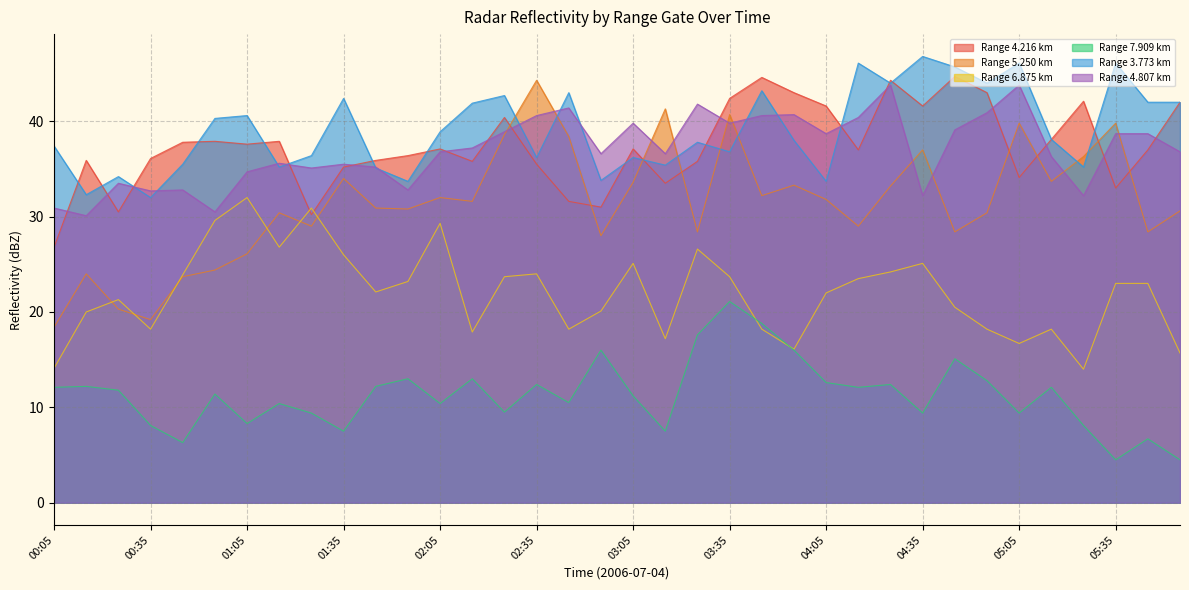

Where is the first local minimum for 3.773?

00:15